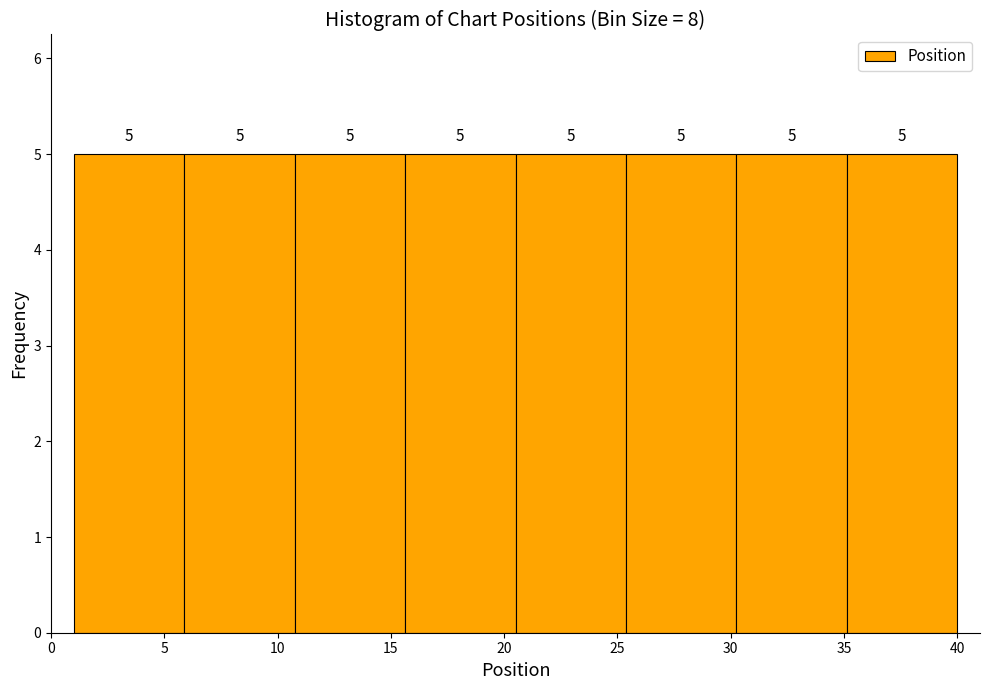

Reading left to right, transcribe this chart: for each bar, give the range it covers on the x-axis and its height. The bar edges are not printed on the chart, so give them approximately, as read against the axis.

1.0 to 6.0: 5
6.0 to 11.0: 5
11.0 to 15.5: 5
15.5 to 20.5: 5
20.5 to 25.5: 5
25.5 to 30.5: 5
30.5 to 35.0: 5
35.0 to 40.0: 5